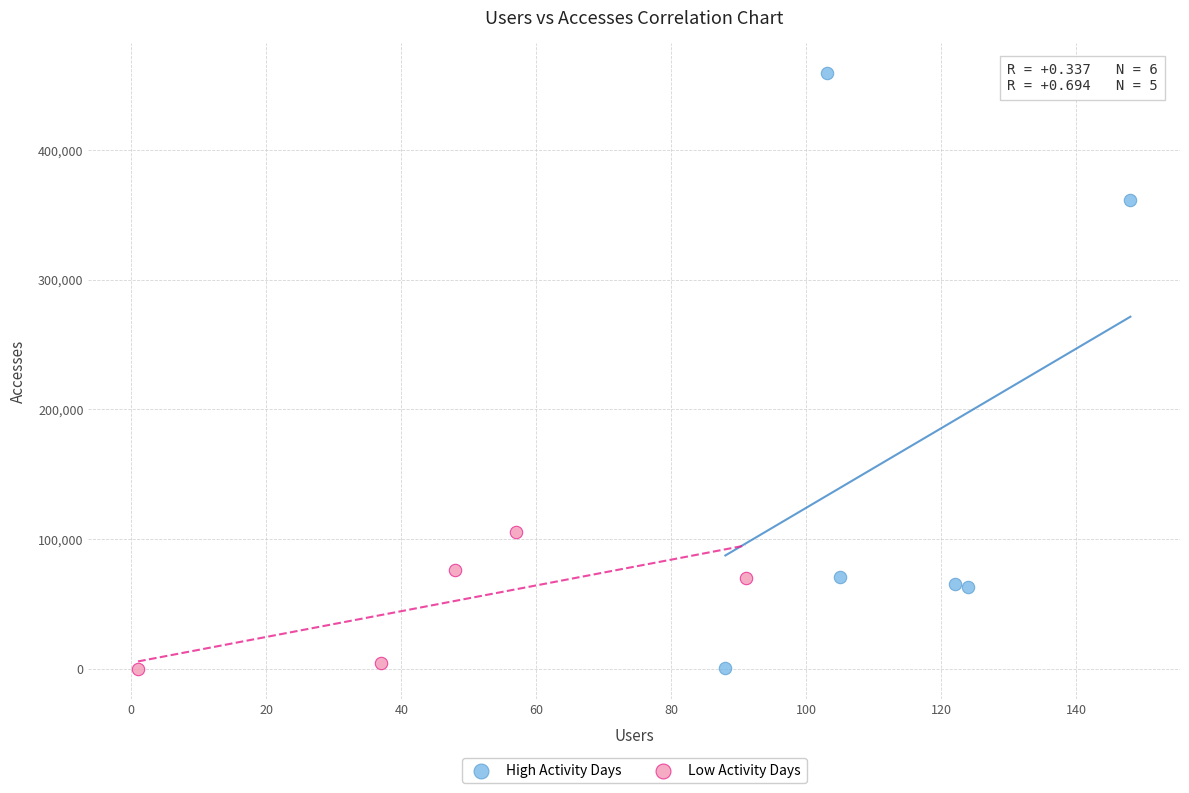

Which series has the widest spread of Y values?

High Activity Days